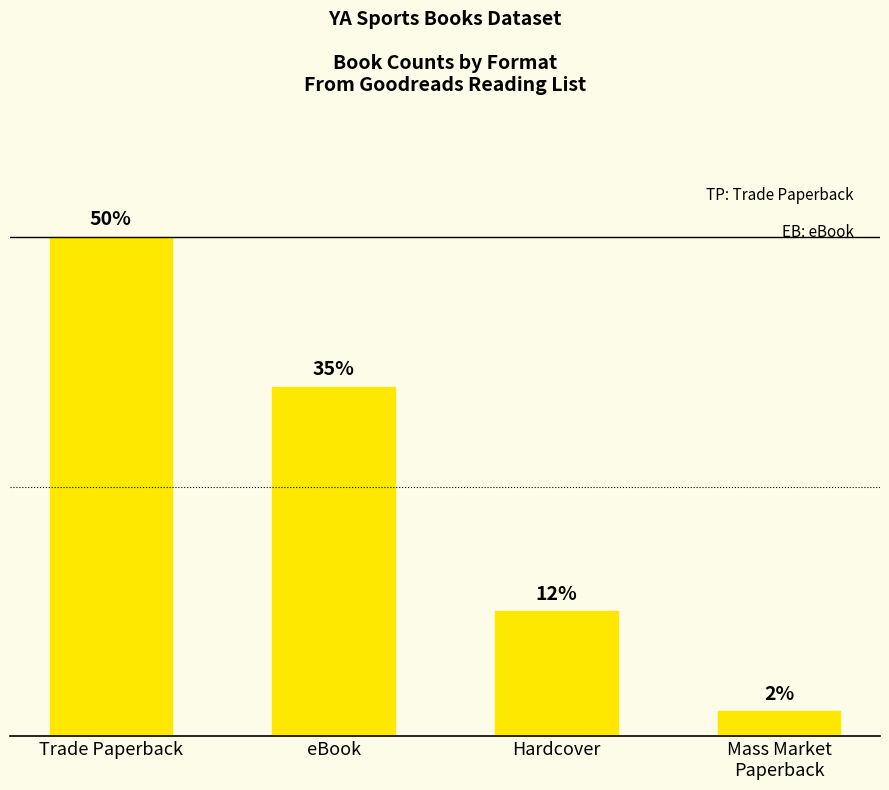

What position from the left is Trade Paperback?

1